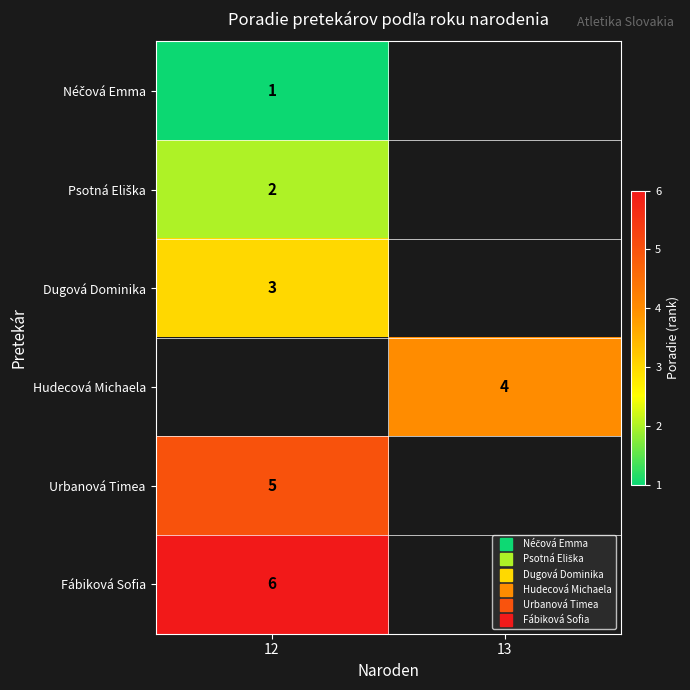

Is the value of Hudecová Michaela at 12 greater than the value of Dugová Dominika at 12?

No